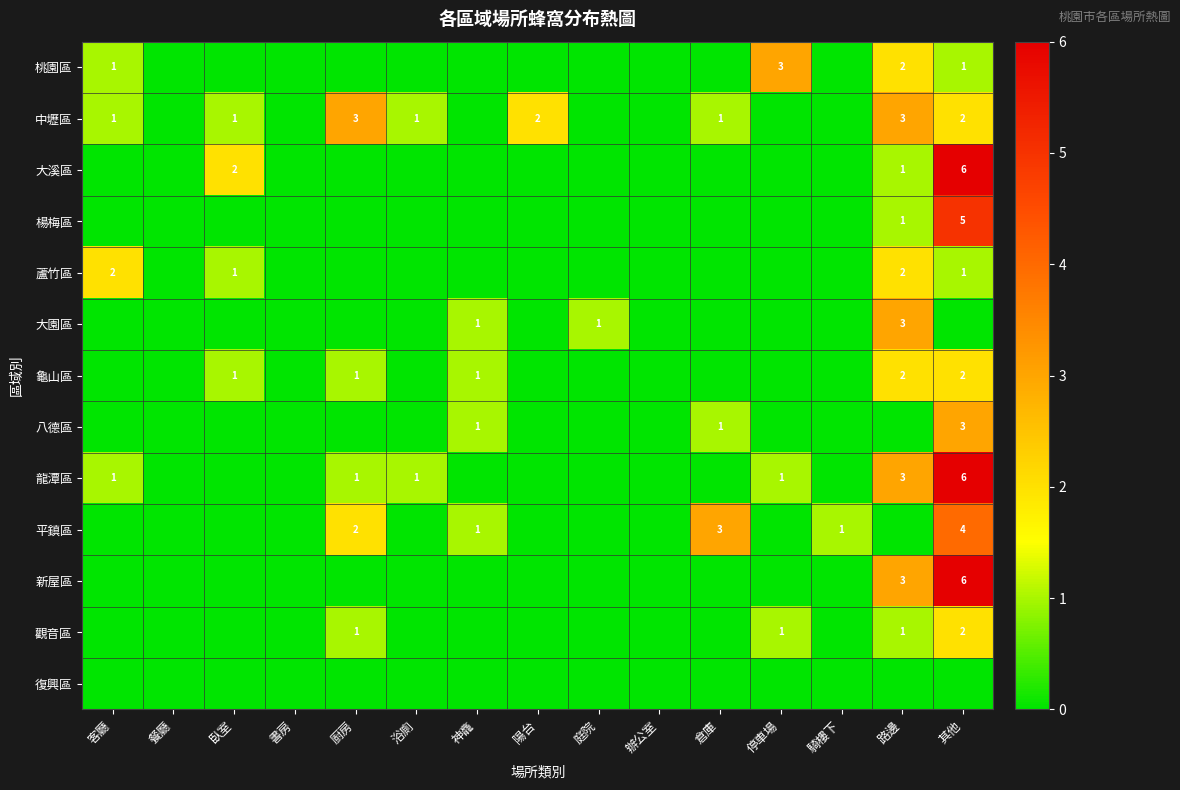

True or false: 八德區 has a value of 3 at 其他.

True